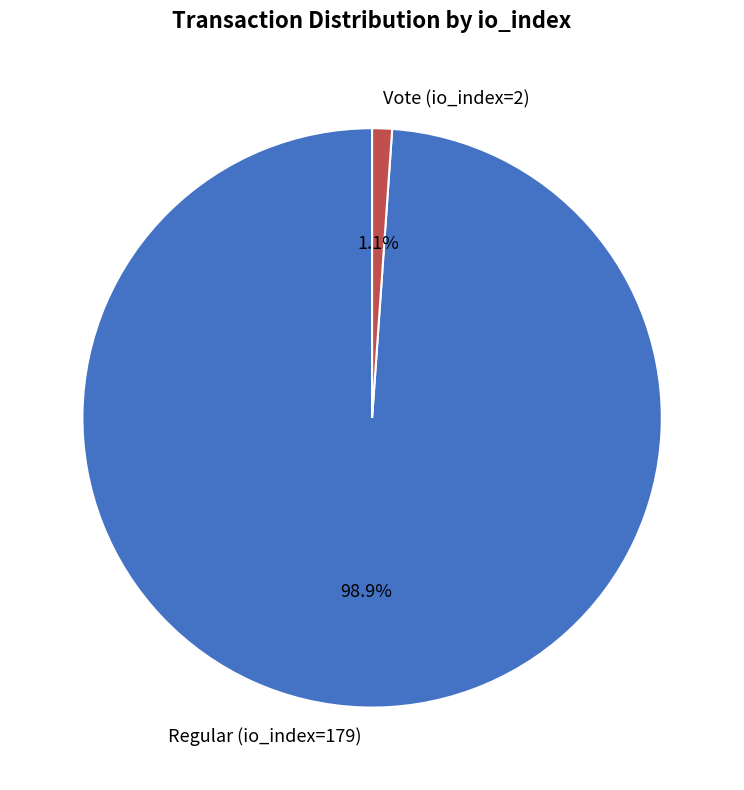

What is the majority slice?

Regular (io_index=179)